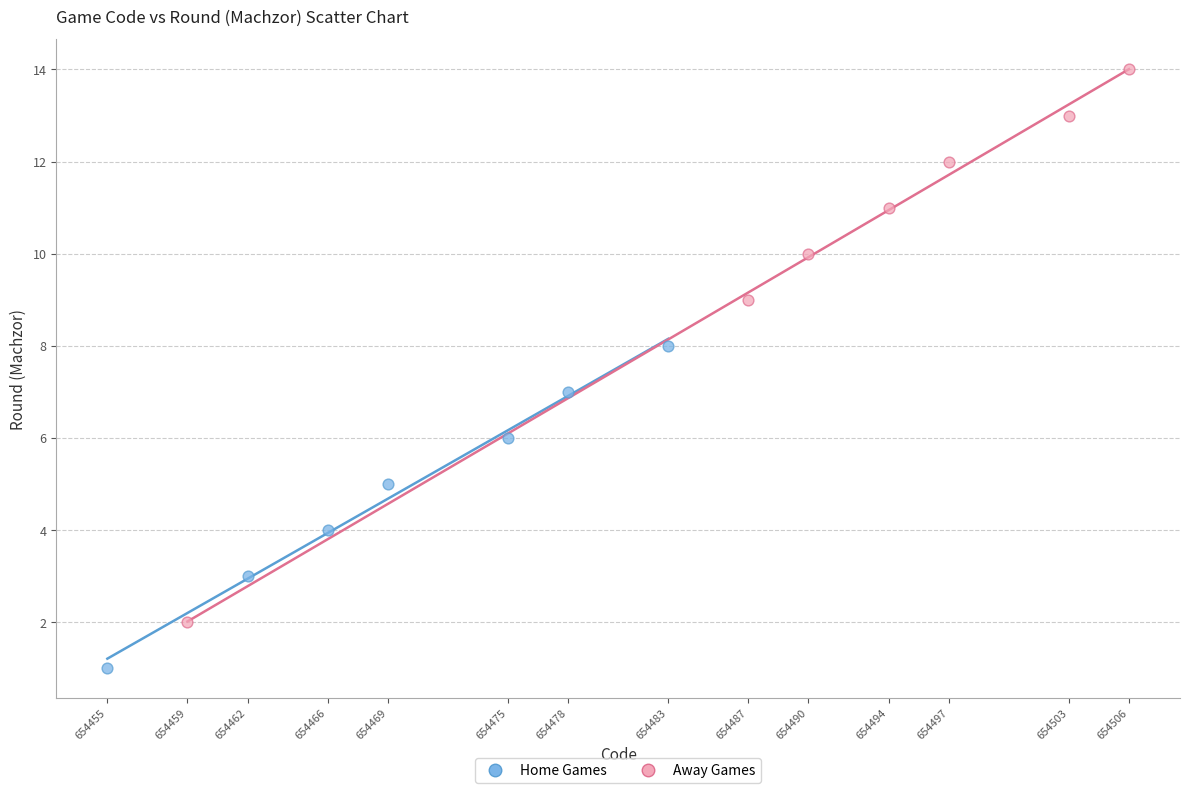

Which series has the largest Y range (max minus min)?

Away Games